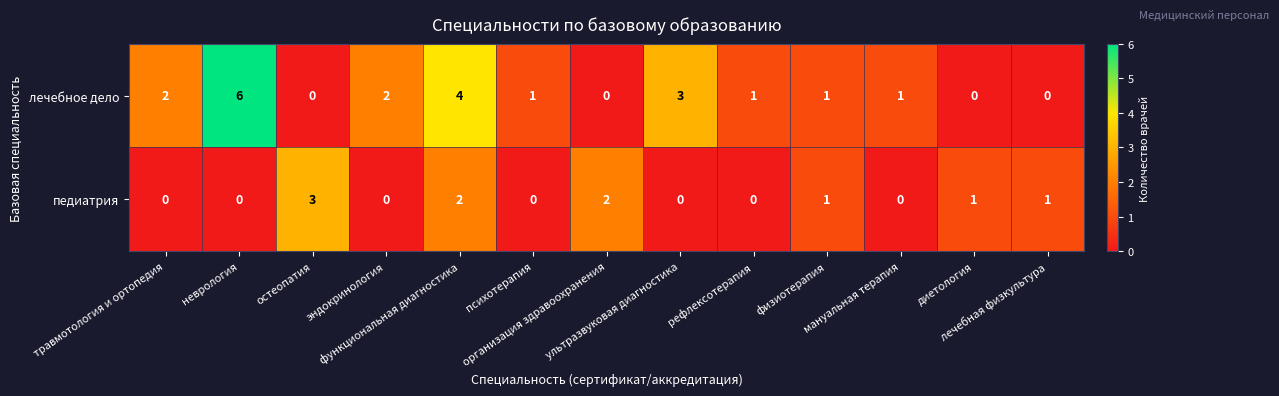

What is the difference between the maximum and minimum values in the педиатрия series?

3